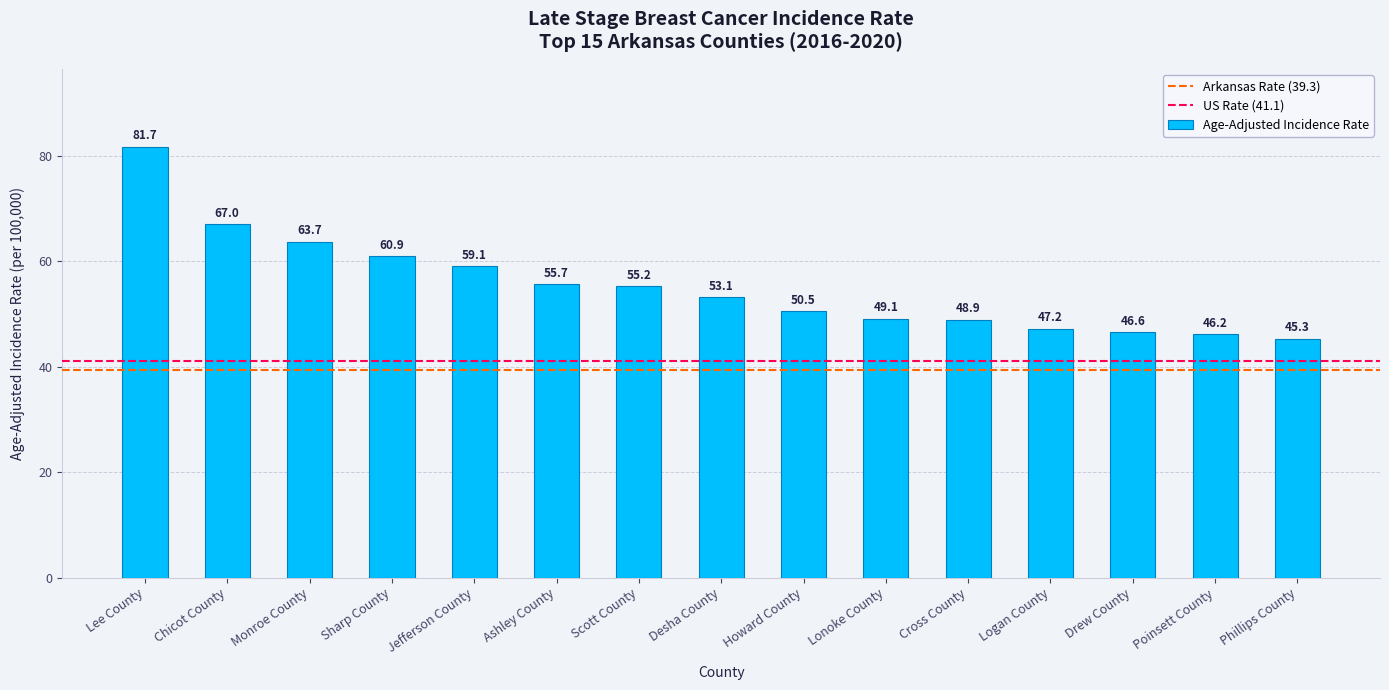

True or false: the data shows 69.3 at Poinsett County.

False